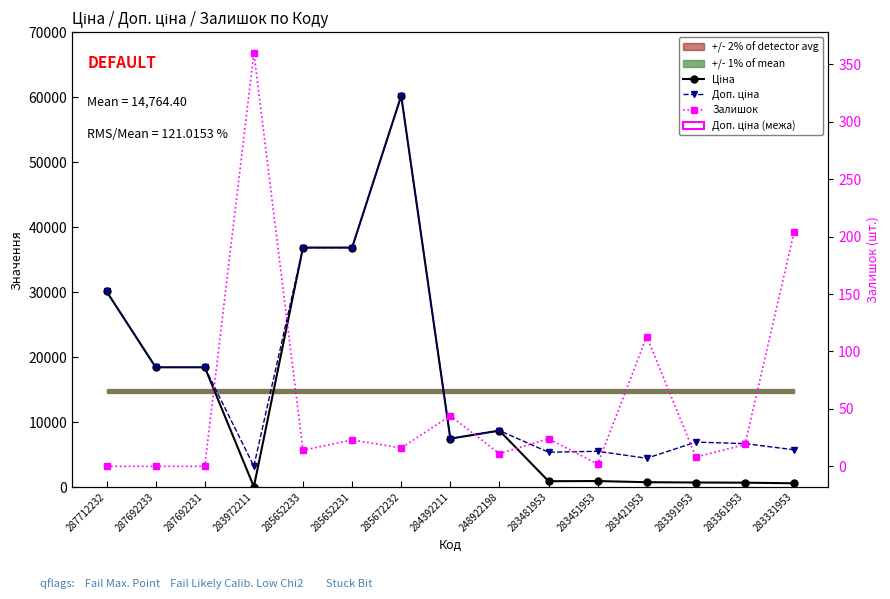

Which series has the widest spread of values?

Ціна